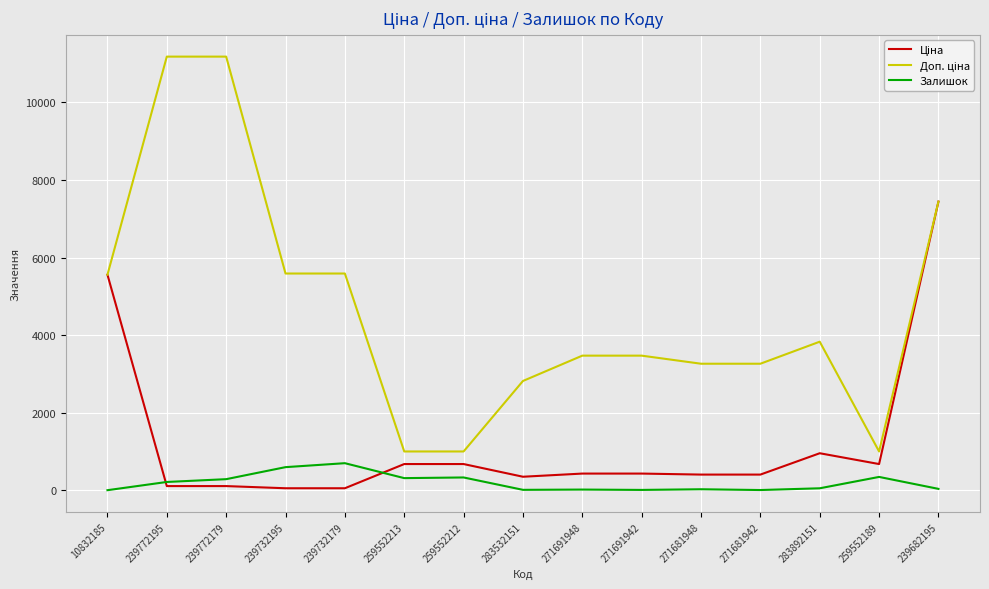

Does the chart display data point markers on the line(s)?

No